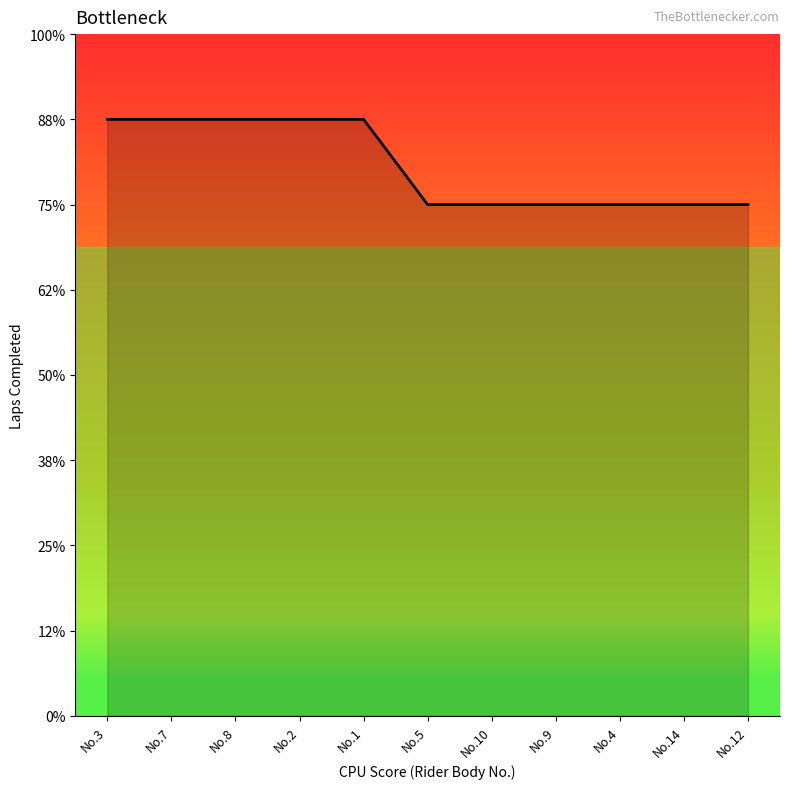

Is this an area chart (filled region under the line)?

Yes